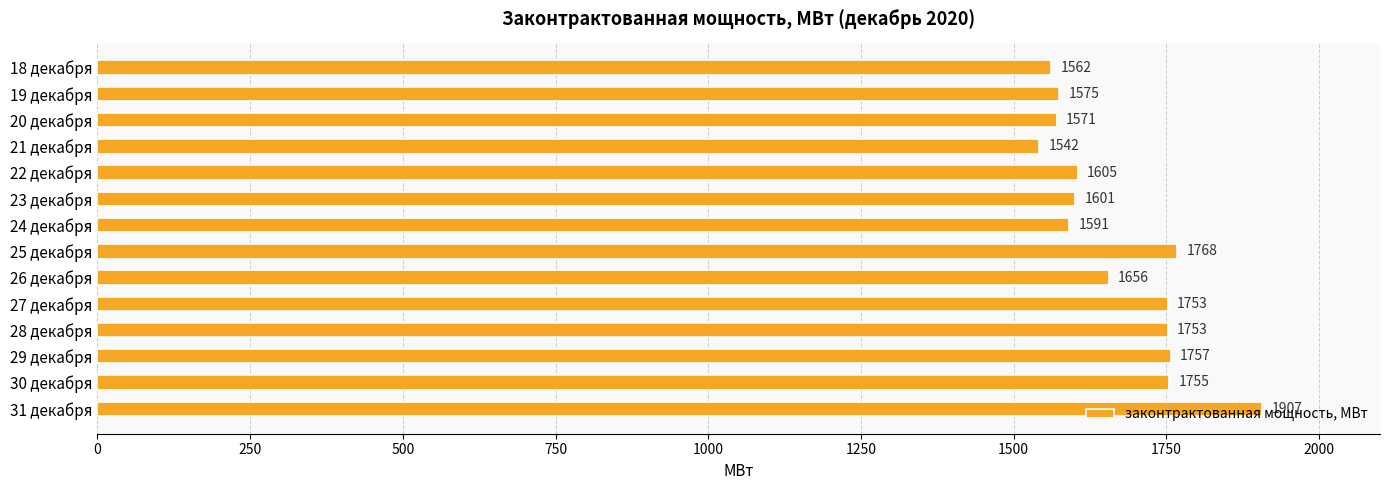

What is the average value?

1671